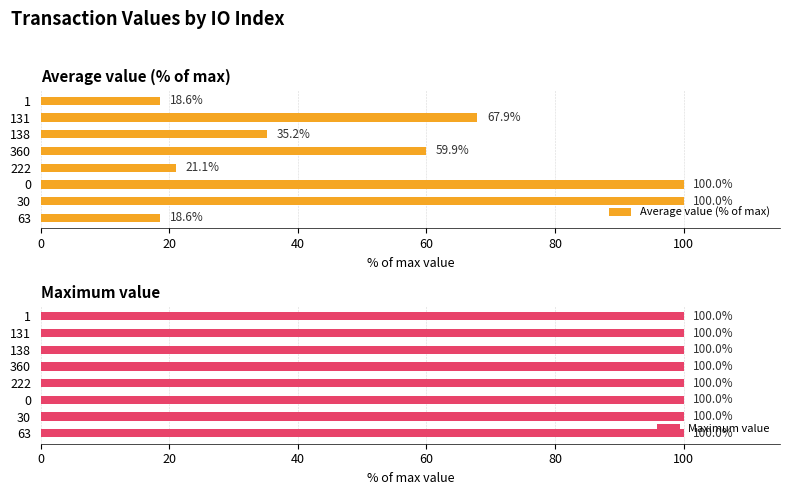

True or false: Average value (% of max) has a value of 100.0 at 0.

True